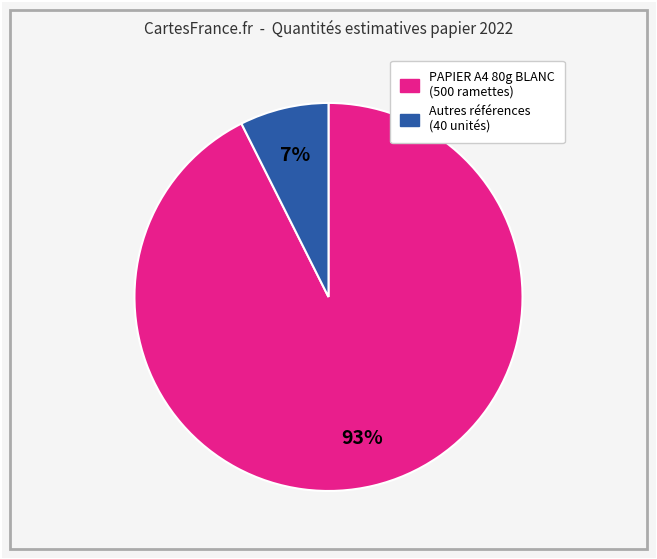

Which slice is the largest?

PAPIER A4 80g BLANC (500 ramettes)